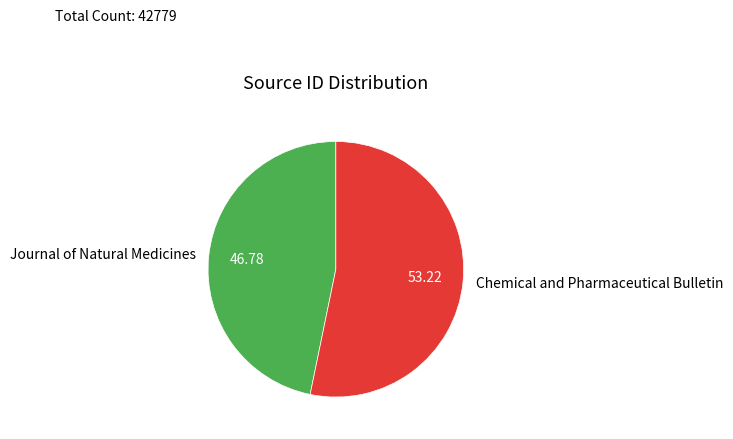

Is the sum of Chemical and Pharmaceutical Bulletin and Journal of Natural Medicines greater than half?

Yes